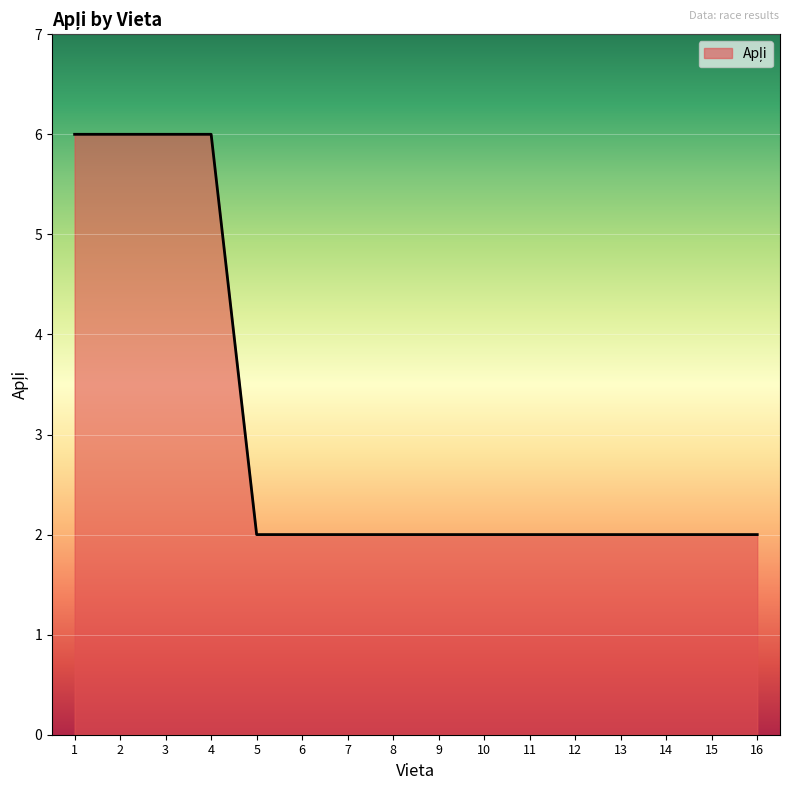

What is the difference between the second highest and second lowest values?

4